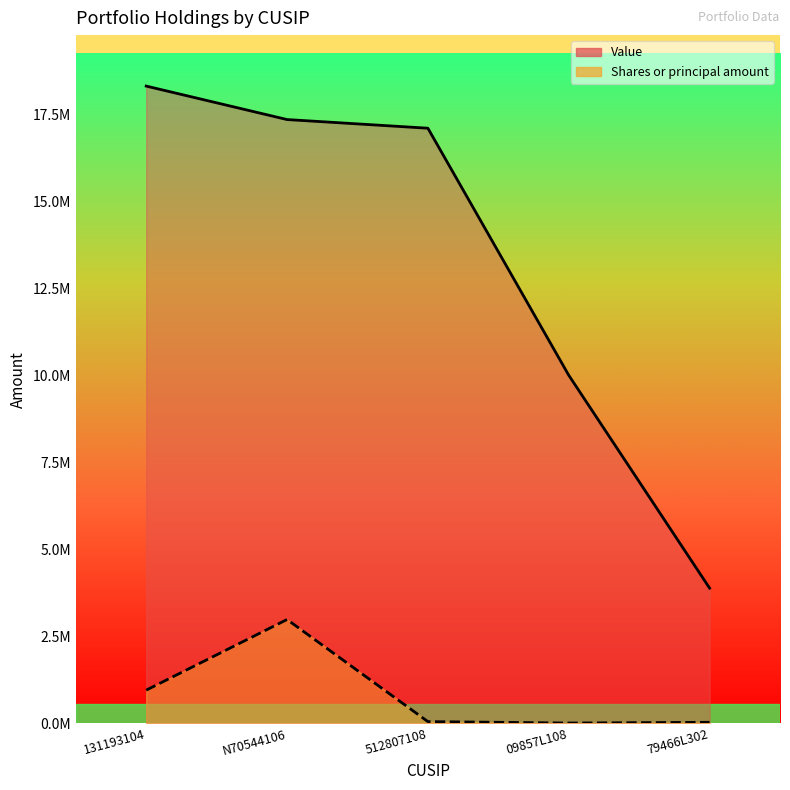

List the series in order of their peak value, highest first.

Value, Shares or principal amount